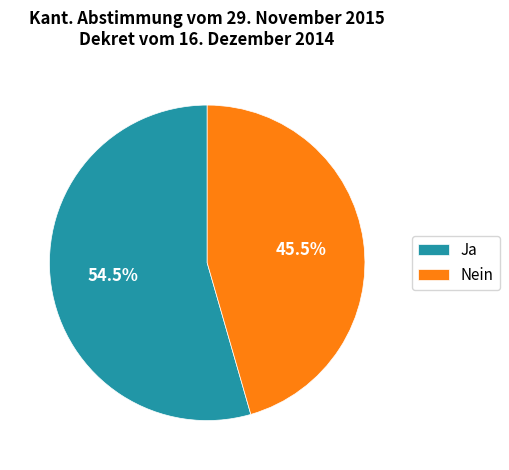

Which has a higher value, Ja or Nein?

Ja